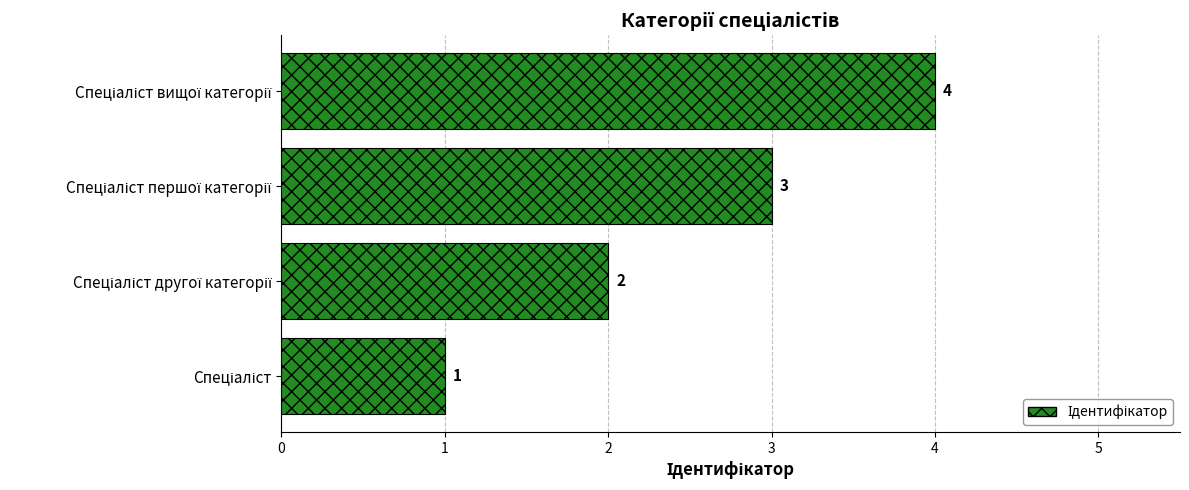

What is the greatest value displayed?

4